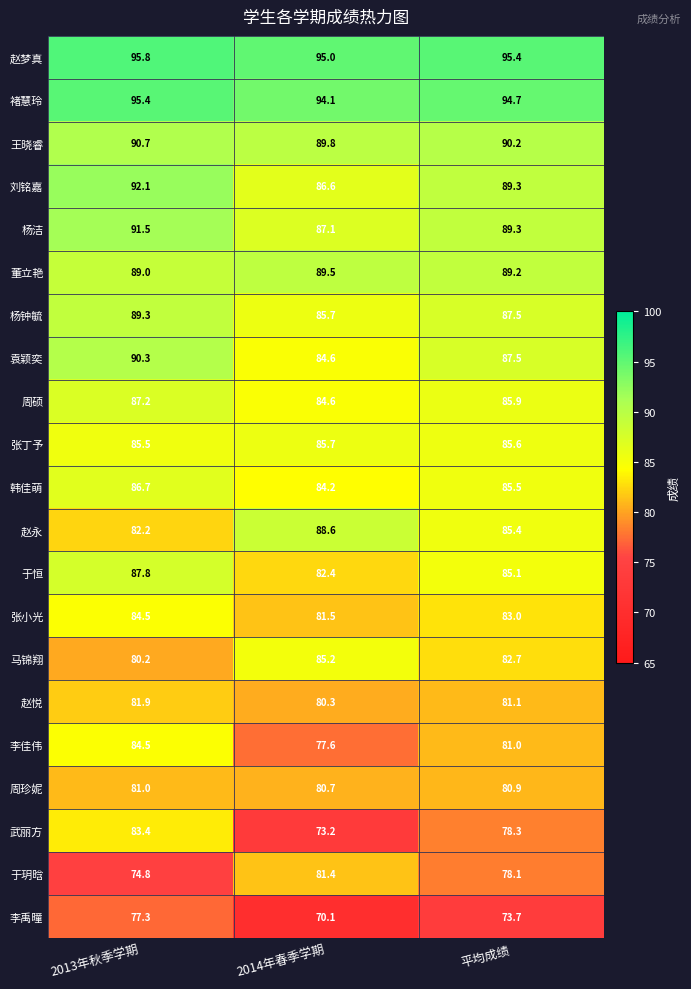

The 周硕 series shows 132.8 at 2013年秋季学期. True or false?

False